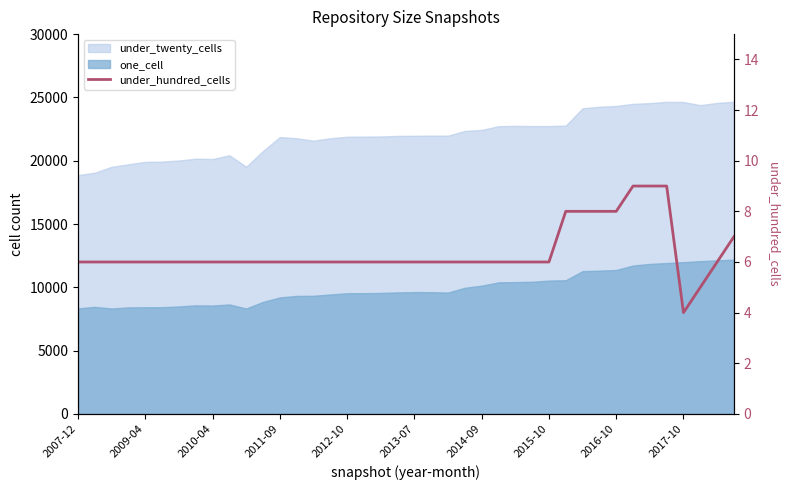

What is the average value?

6